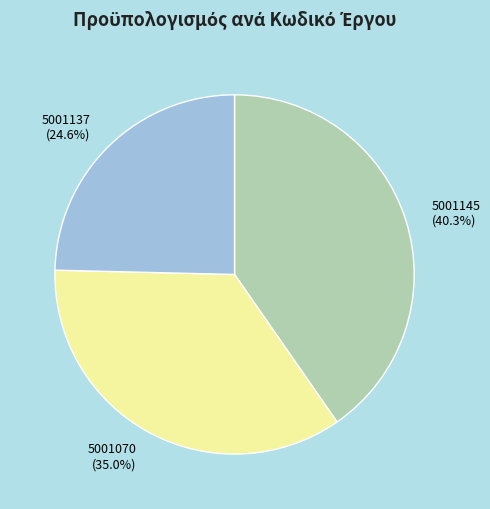

How many slices are in this pie chart?

3